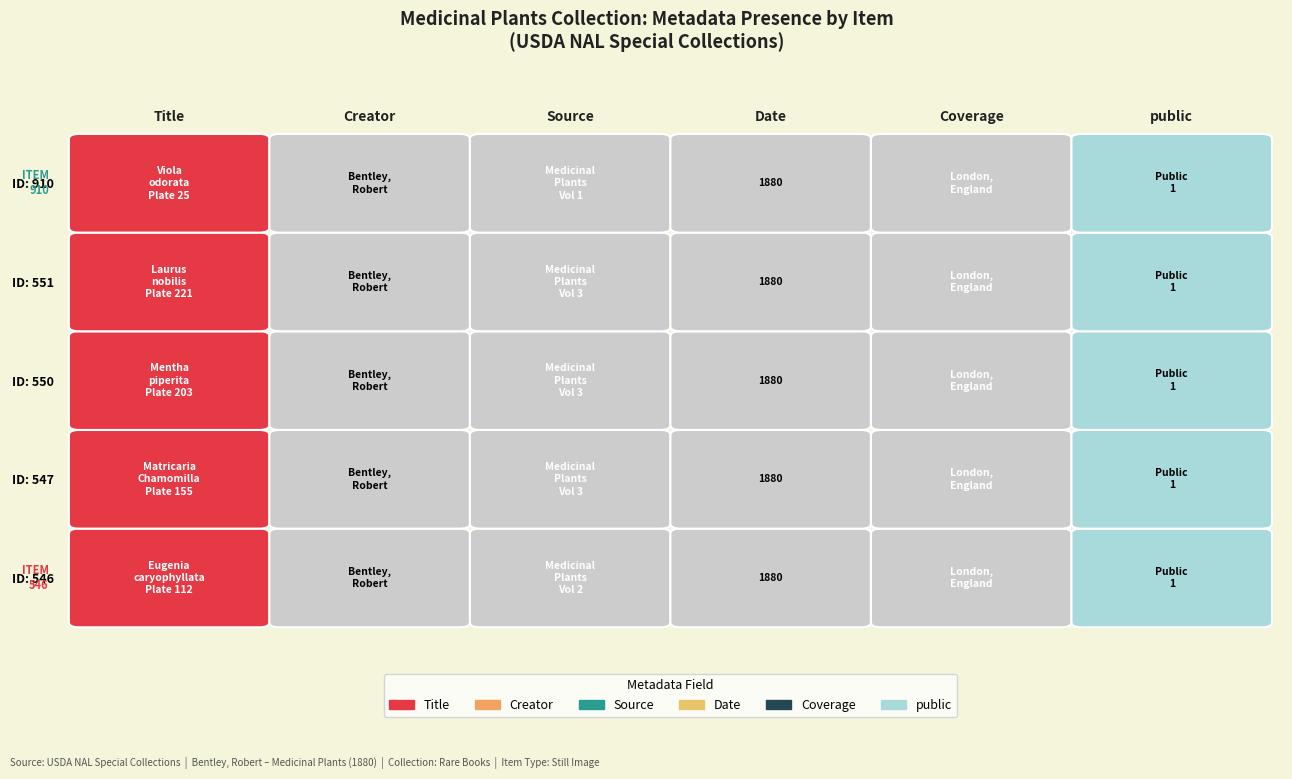

At which category is the sum across all series the highest?

Title